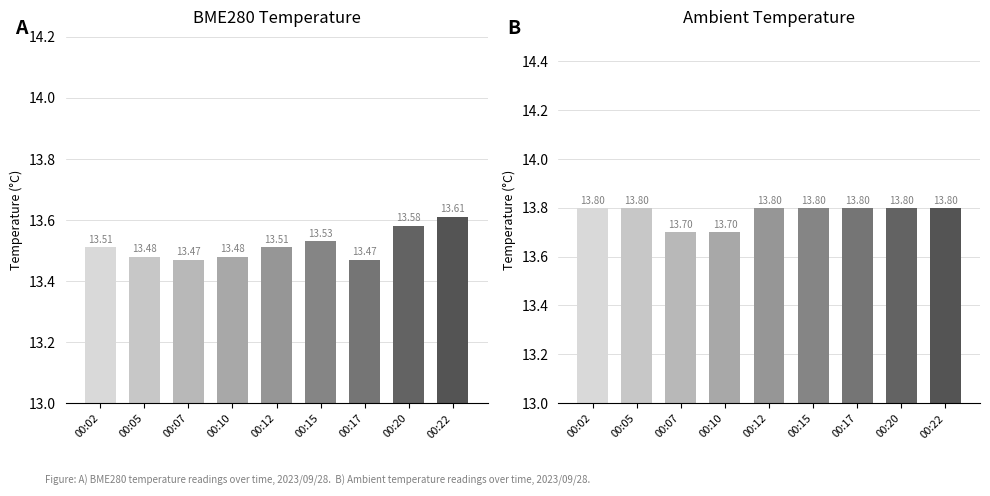

Rank the categories by BME280_temperature value from highest to lowest.

00:22, 00:20, 00:15, 00:02, 00:12, 00:05, 00:10, 00:07, 00:17